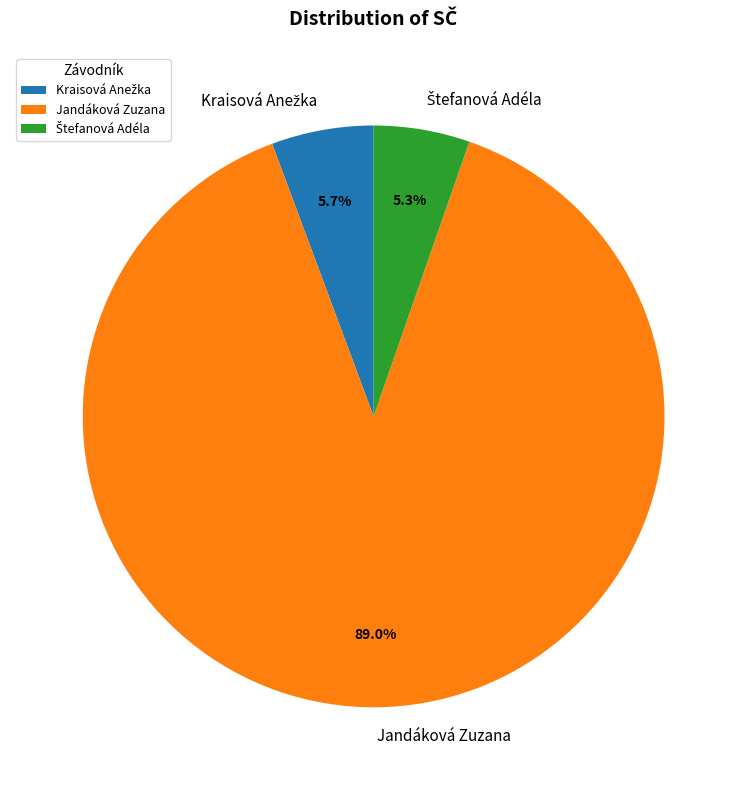

What percentage is NOT represented by Jandáková Zuzana?

11.0%